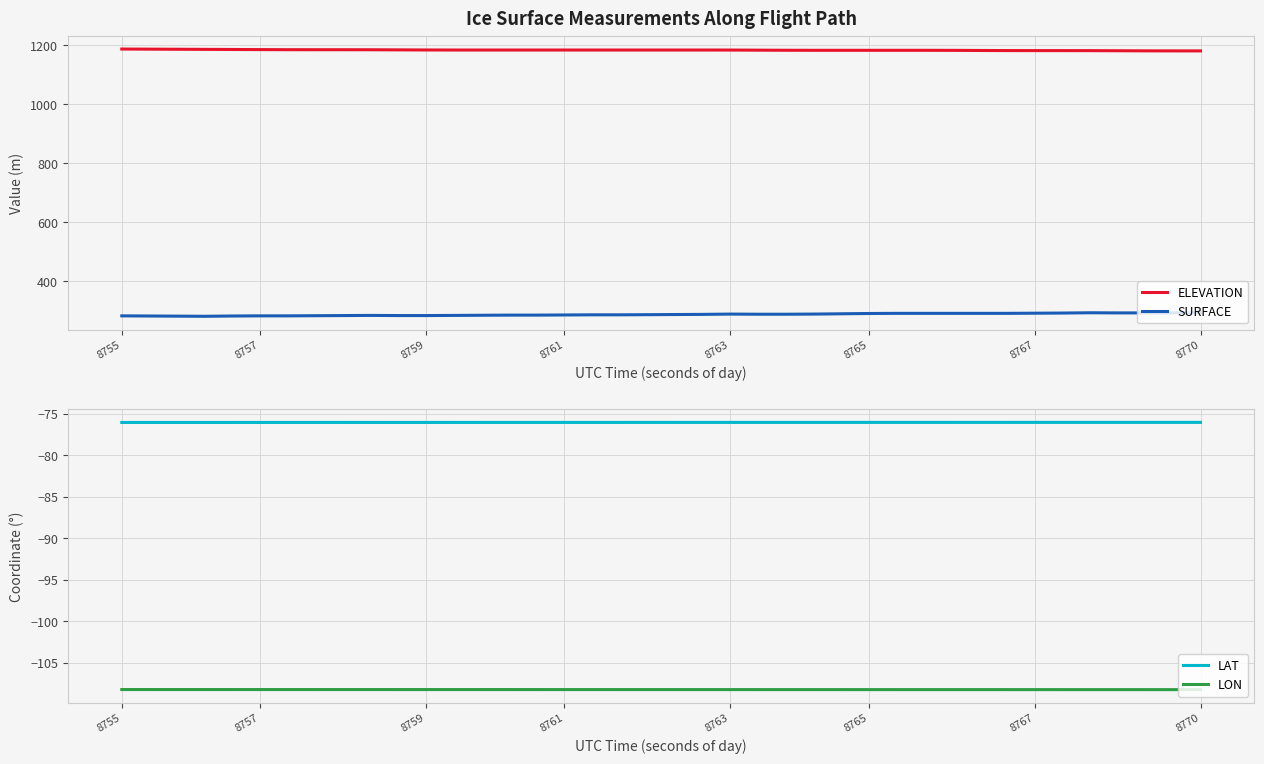

Which series has the widest spread of values?

SURFACE